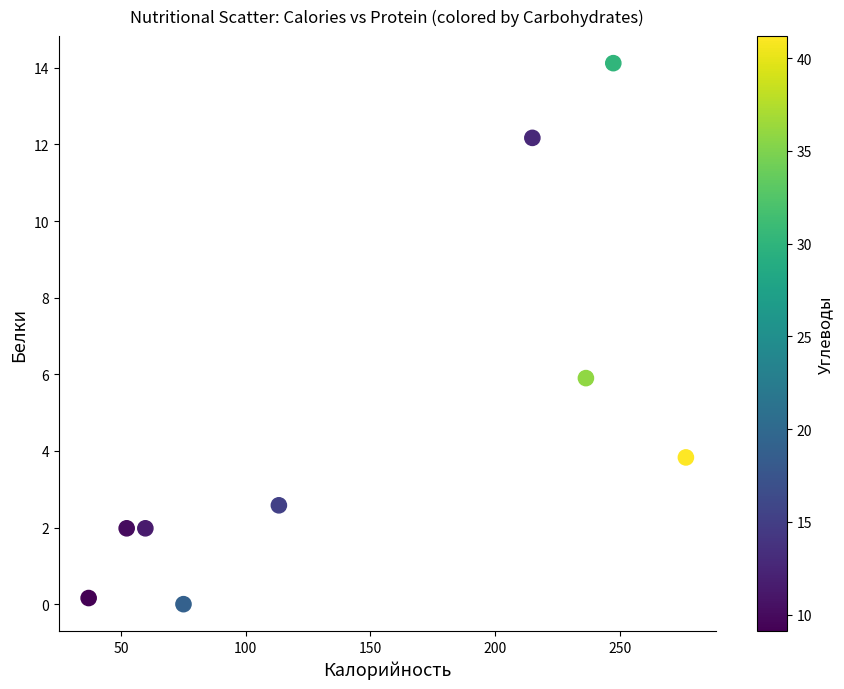

What Y value in the scatter plot is closest to 7?

5.9